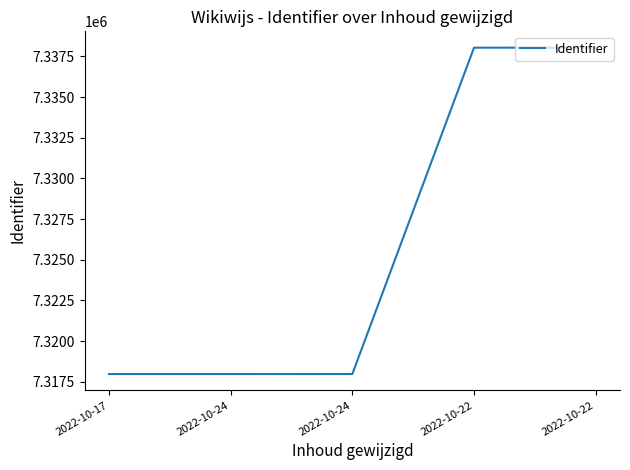

Approximately how many times larger is the value at 2022-10-17 compared to 2022-10-22?

1.0